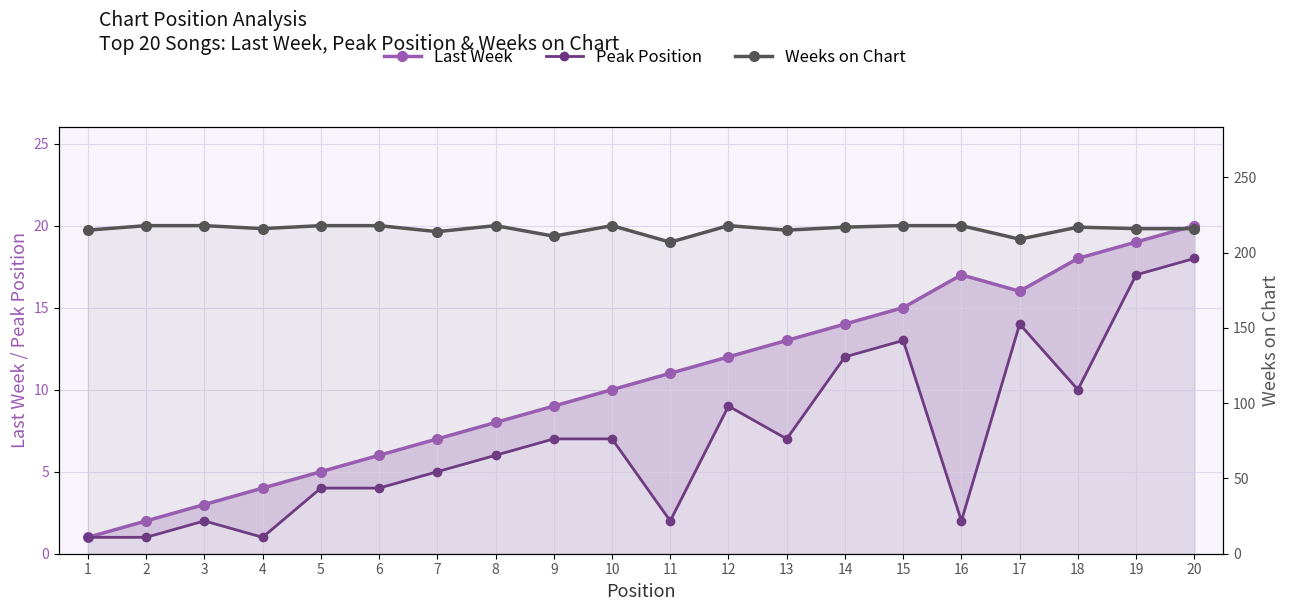

Rank the series at 20 from lowest to highest value.

Peak Position, Last Week, Weeks on Chart